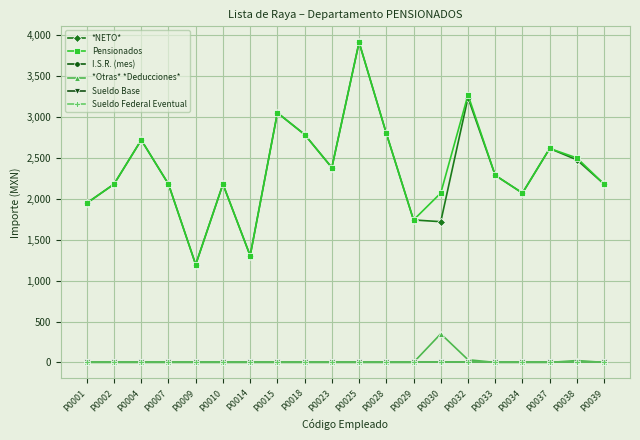

At how many categories does at least one series exceed 3062?

2